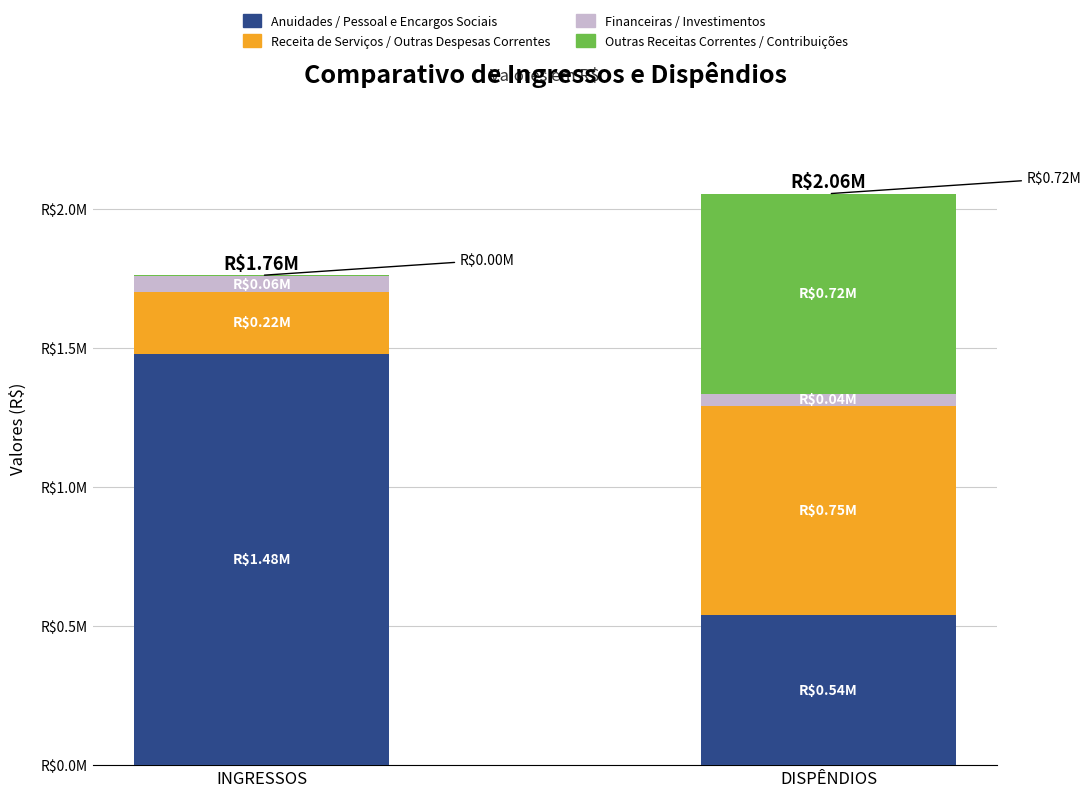

Are the bars horizontal?

No